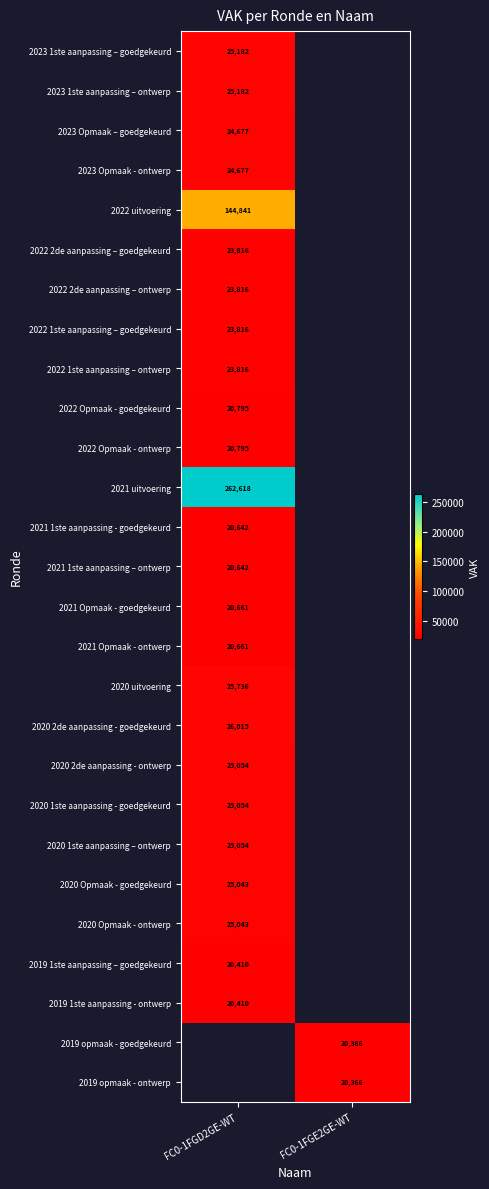

True or false: 2019 1ste aanpassing - ontwerp has a value of 7919.2 at FC0-1FGD2GE-WT.

False